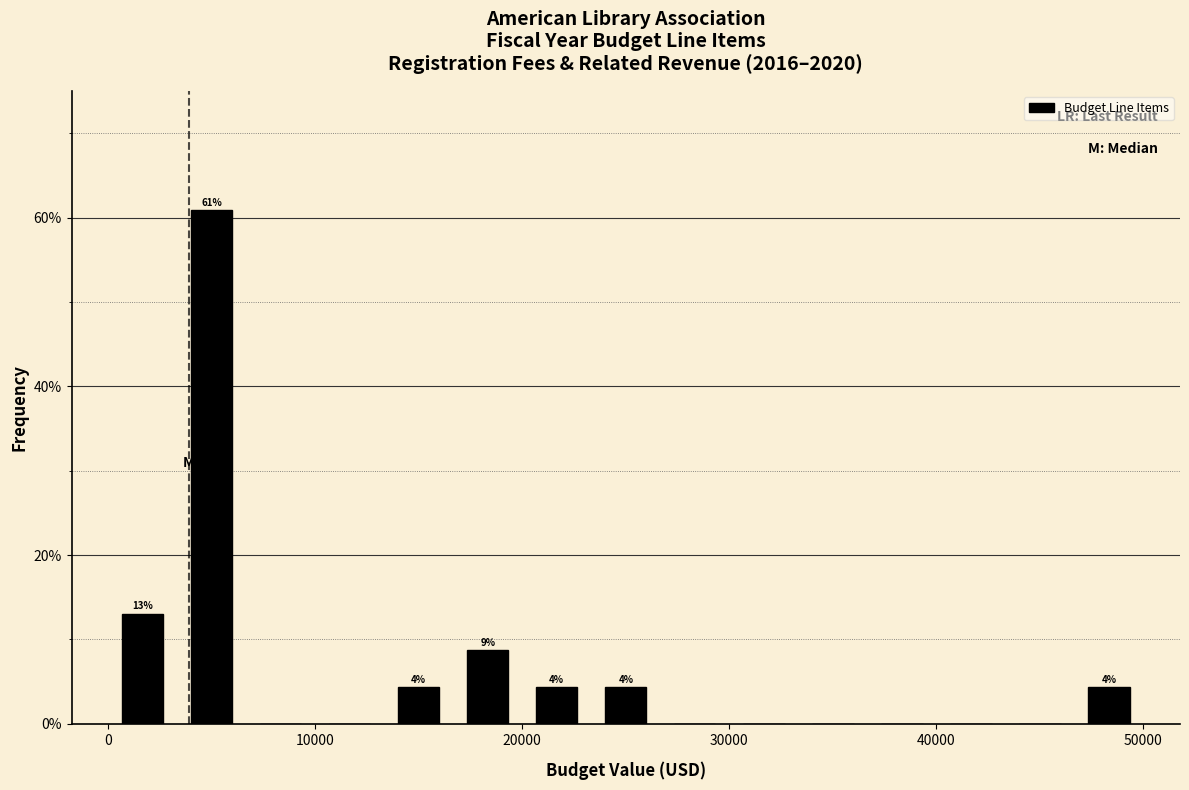

Around what value on the x-axis is the tallest bar? Give the approximate position of its centre, as read against the axis.

5000